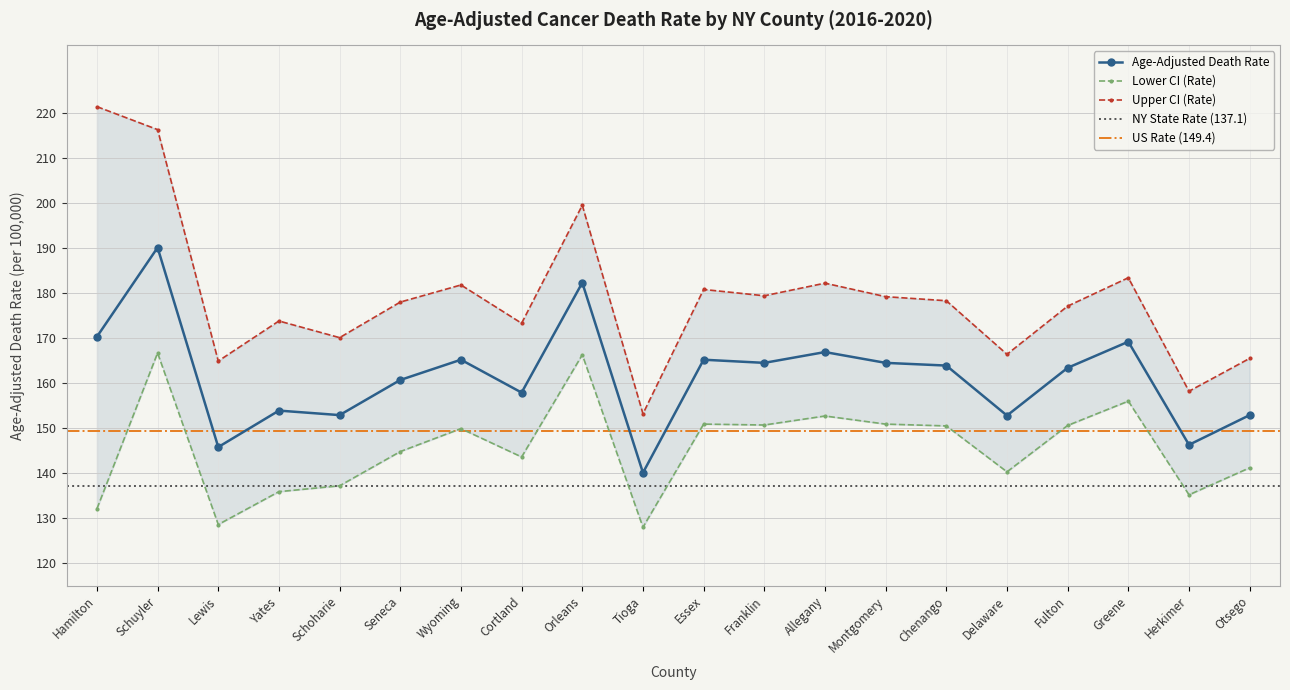

The value of Age-Adjusted Death Rate at Orleans is 120.4. True or false?

False